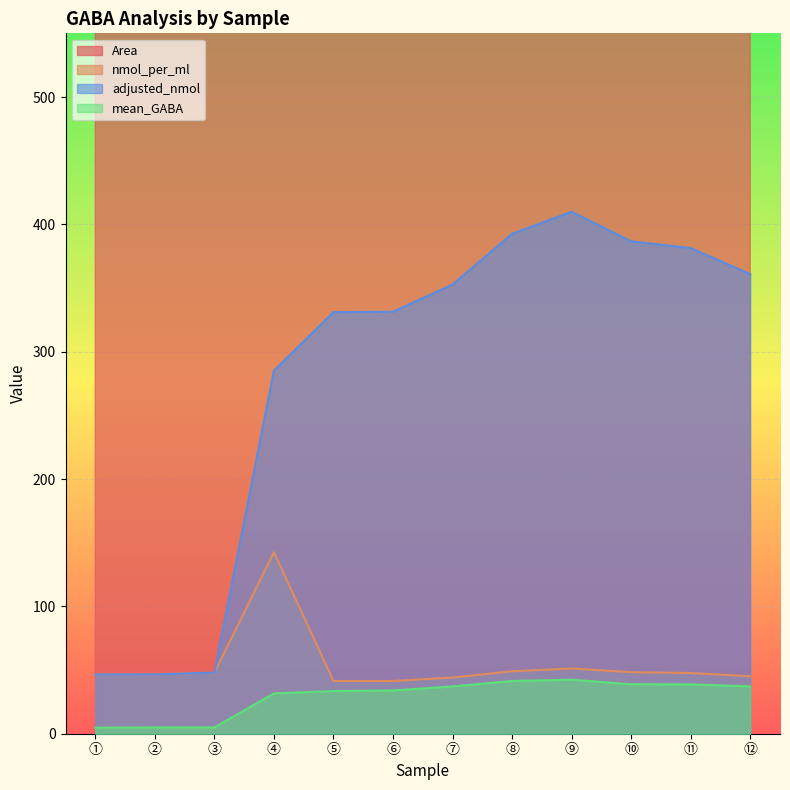

True or false: nmol_per_ml has a value of 44.1 at ⑦.

True